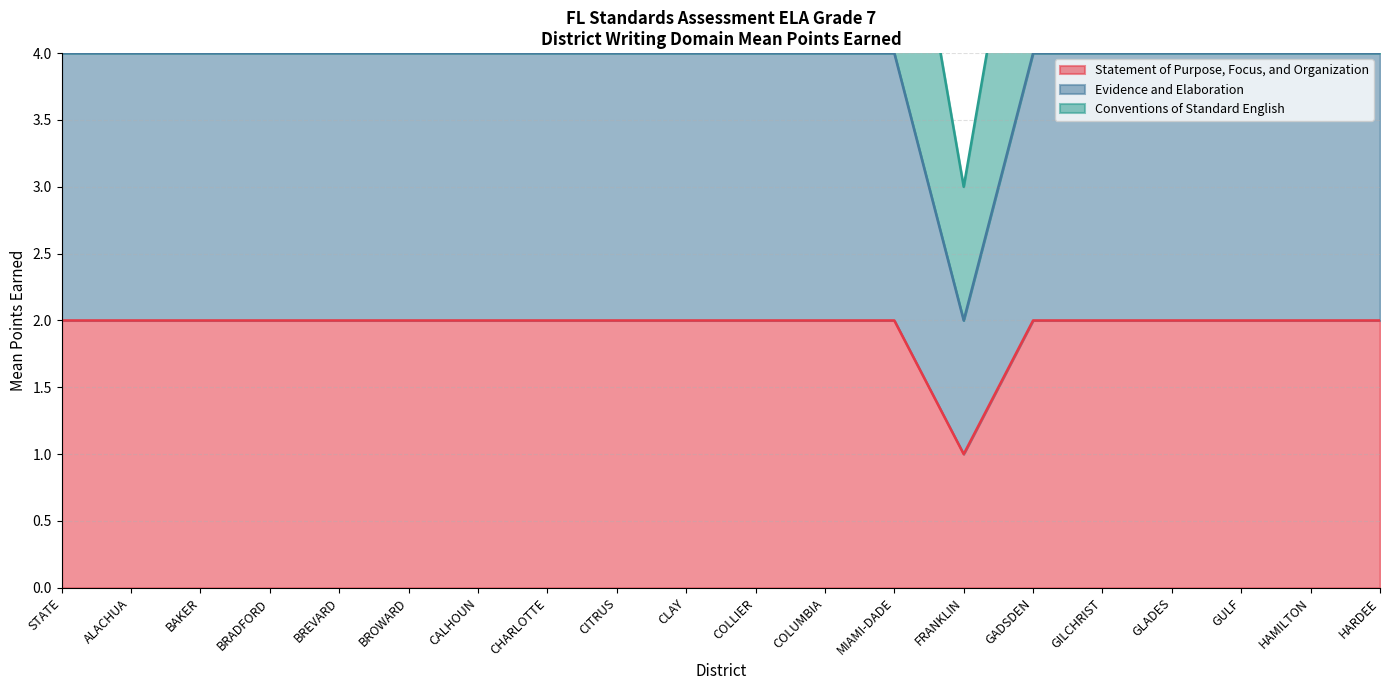

True or false: Statement of Purpose, Focus, and Organization has a value of 2 at GADSDEN.

True